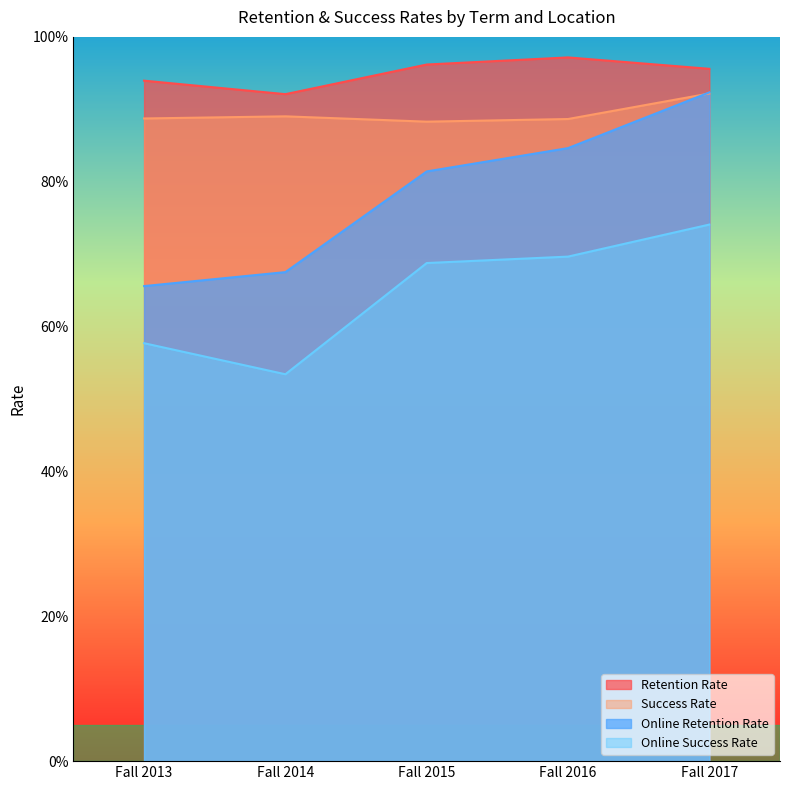

What are all the series names shown in the legend?

Retention Rate, Success Rate, Online Retention Rate, Online Success Rate